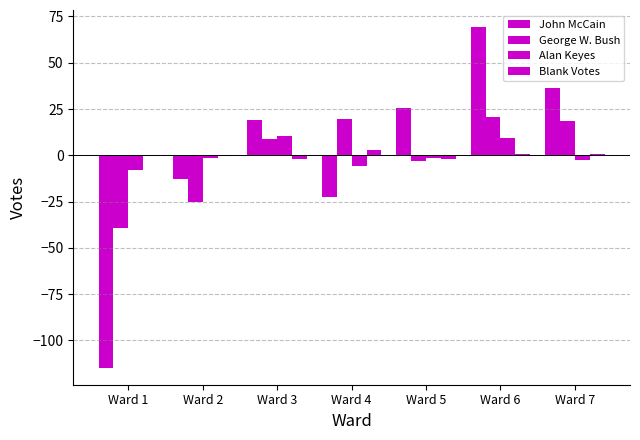

What value does the John McCain series have at Ward 4?

-22.7